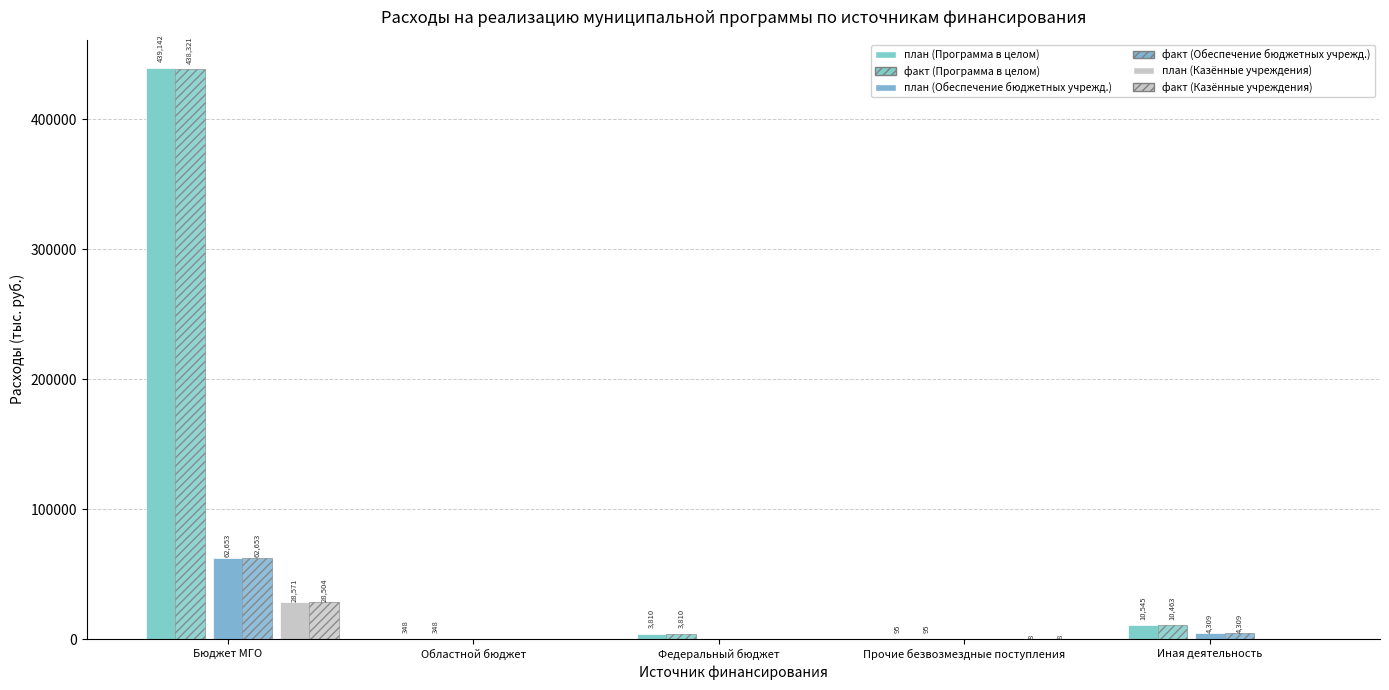

Count the number of categories in the chart.

5